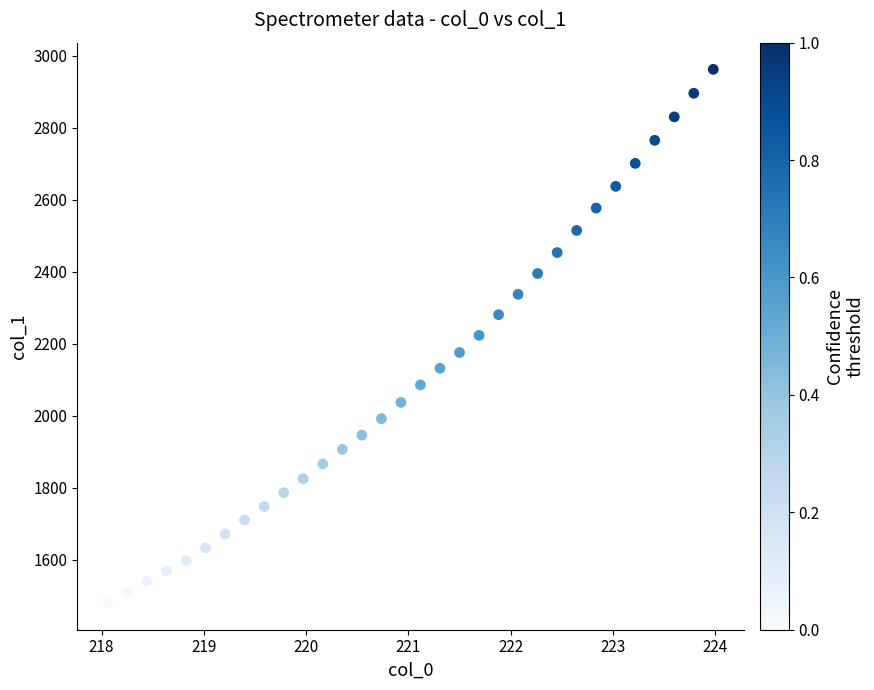

What is the range of Y values (max minus min)?

1481.9